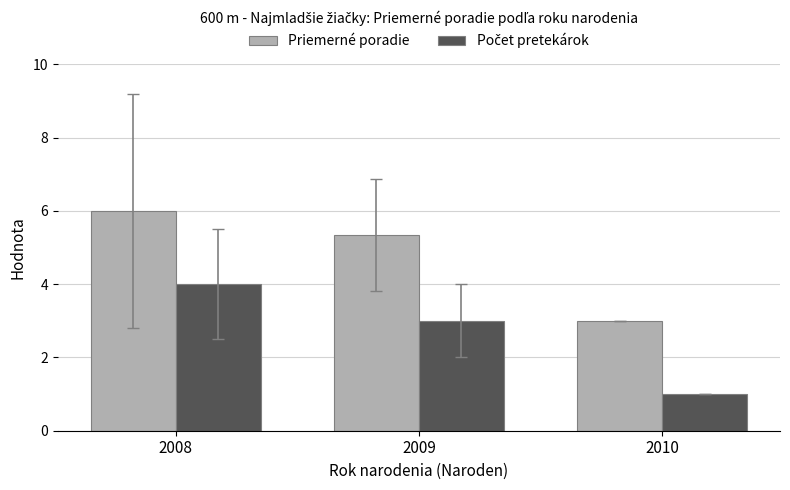

Which category has the lowest value across all series?

2010